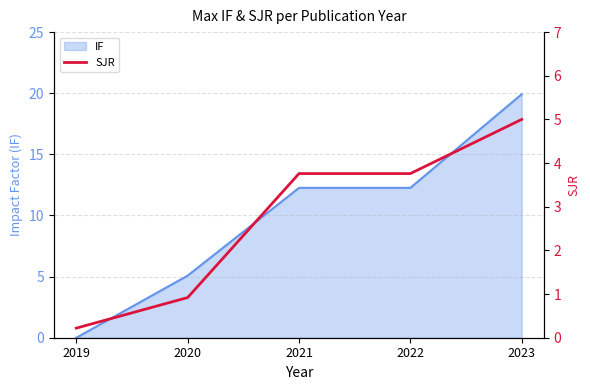

At which label does IF first exceed 12?

2021